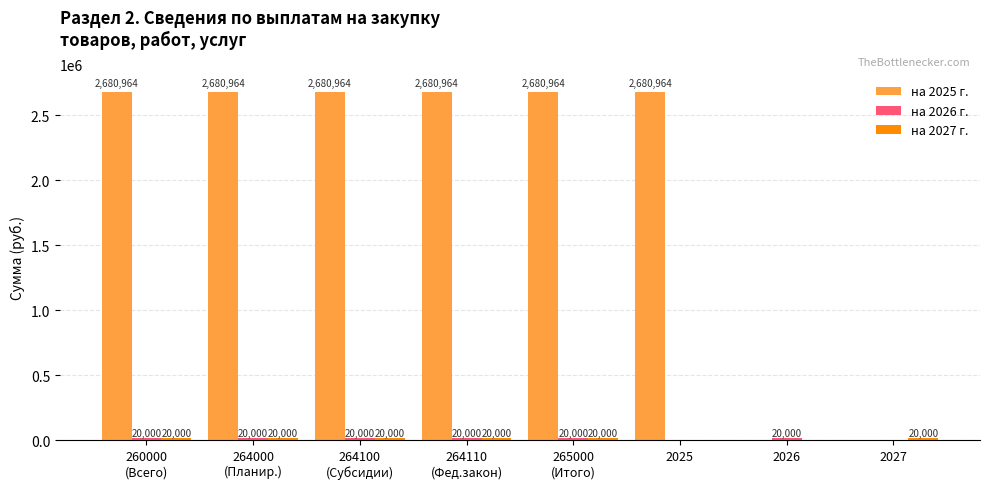

Count the number of data series in this chart.

3